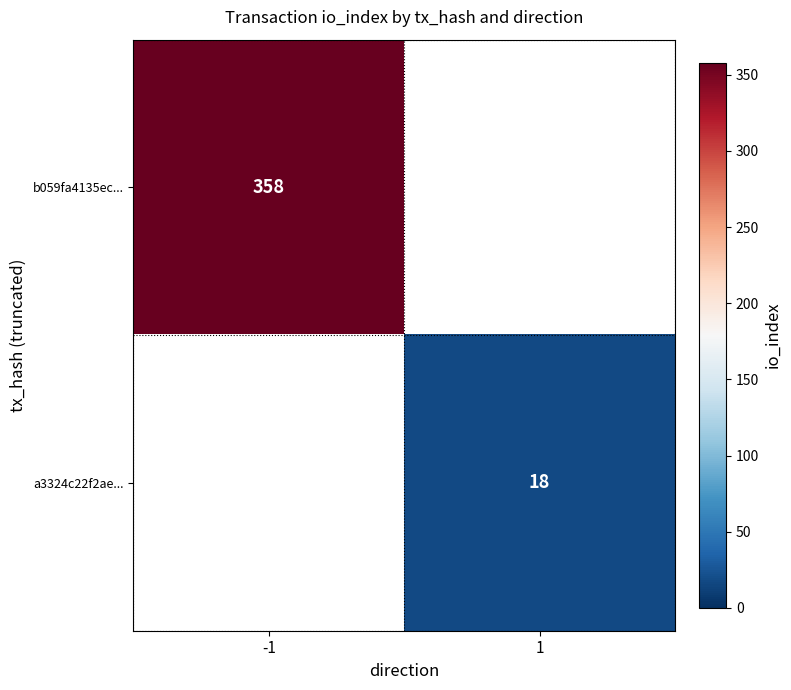

The a3324c22f2ae... series shows 28 at 1. True or false?

False